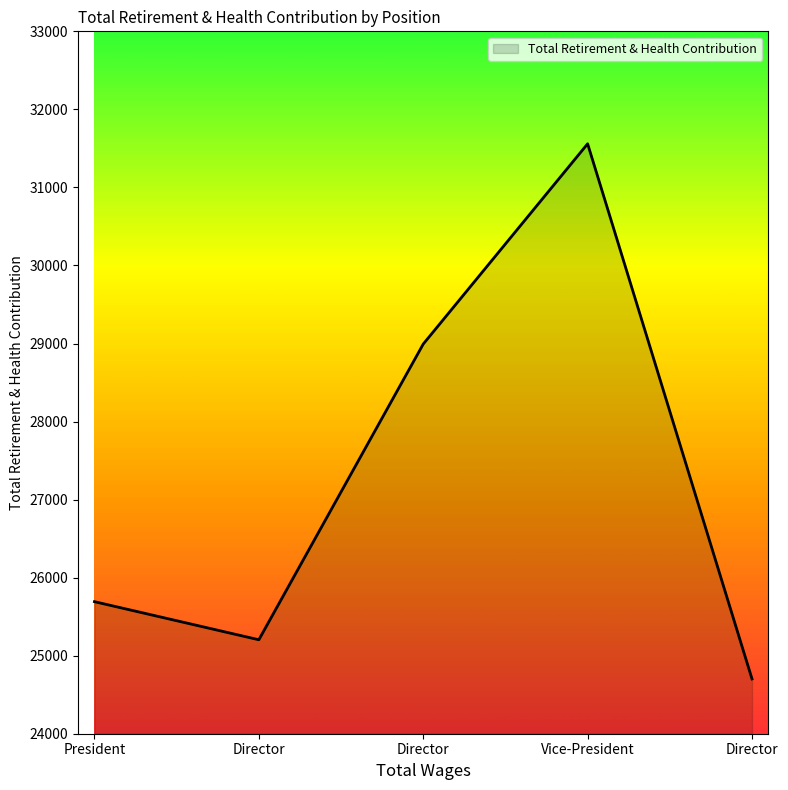

What is the smallest value displayed?

24702